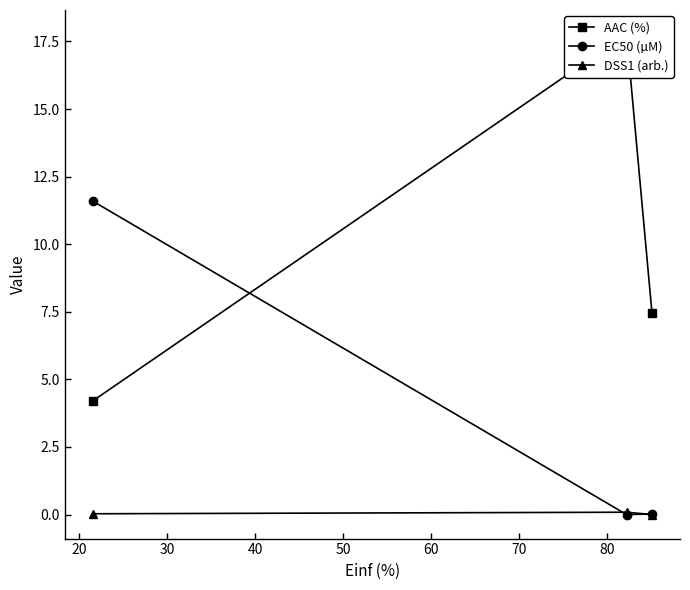

Reading left to right, what are all the values shown in this chart?

AAC (%): 4.2	17.8	7.4
EC50 (µM): 11.6	0.0	0.0
DSS1 (arb.): 0.0	0.1	0.0